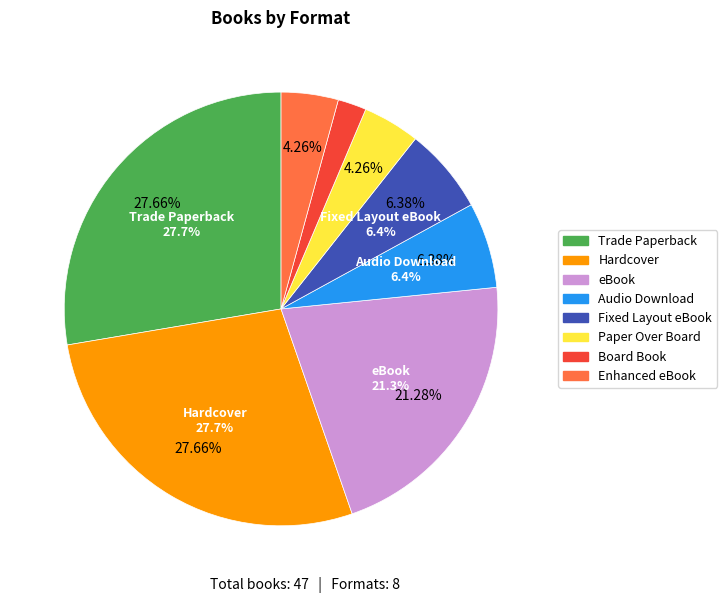

To the nearest percent, what is the difference between the largest and smallest slice percentages?

26%